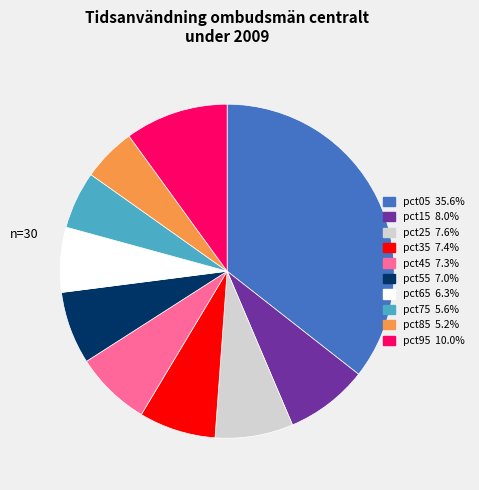

Which category has the biggest portion of the pie?

pct05